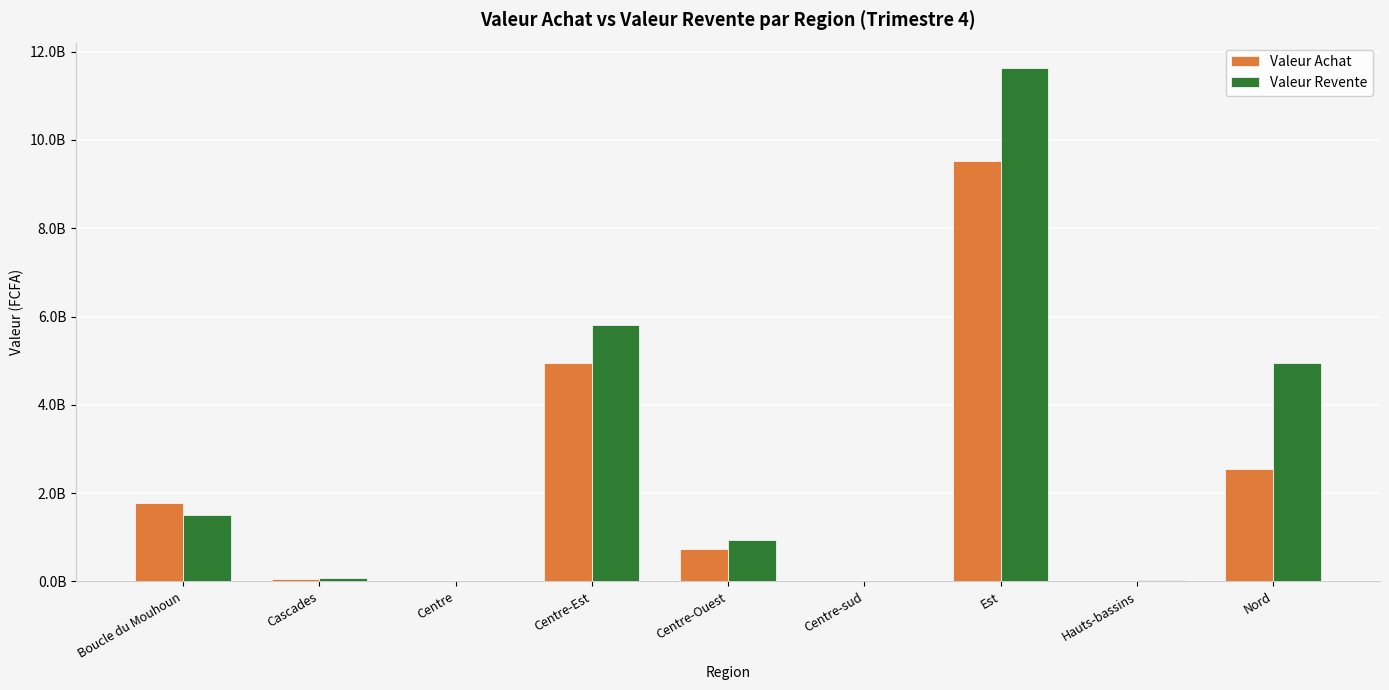

Does the chart contain stacked bars?

No